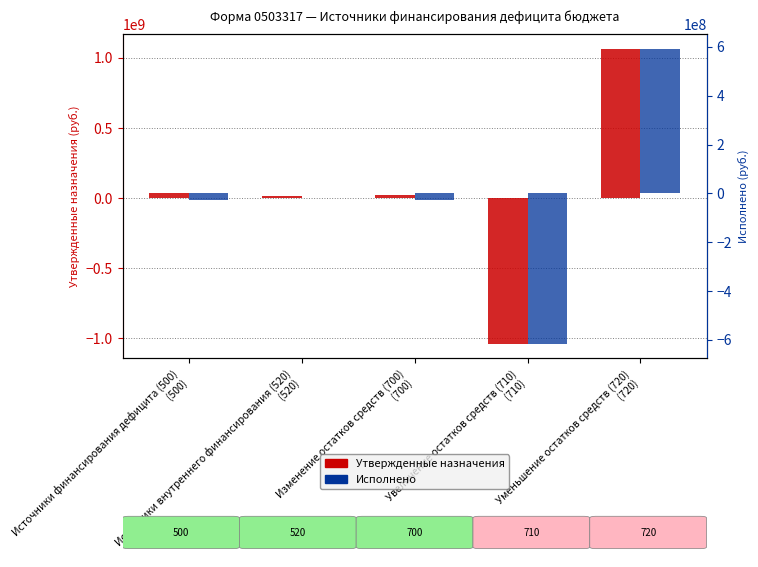

What is the label of the 3rd bar from the left?

Изменение остатков средств (700)
(700)